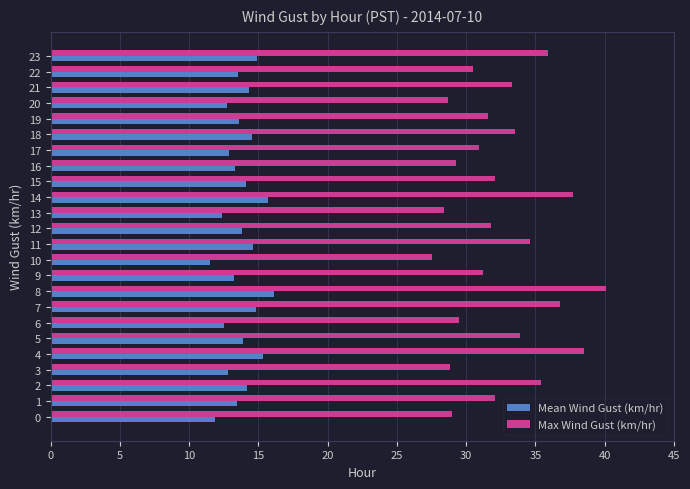

What is the difference between the second highest and second lowest values in the Mean Wind Gust (km/hr) series?

3.8